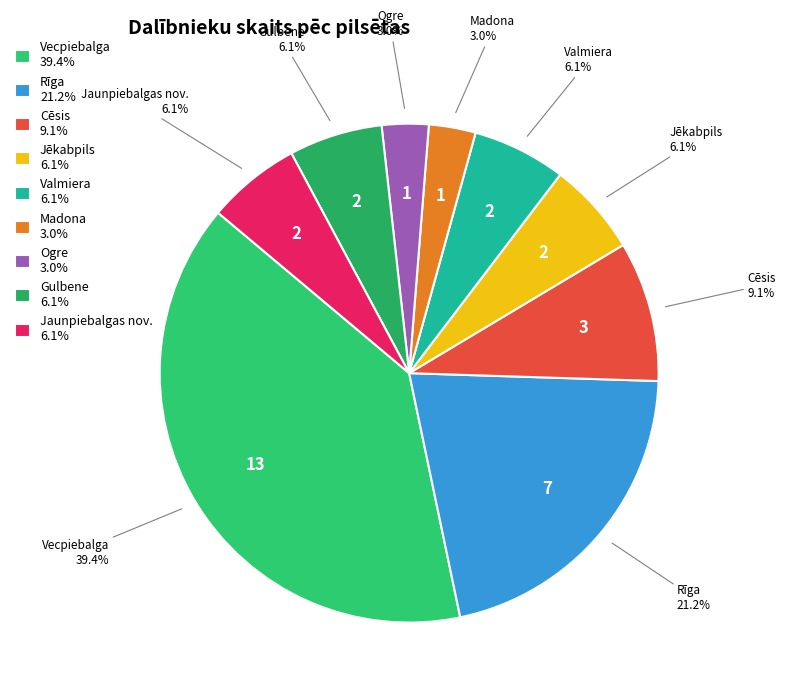

To the nearest percent, what is the difference between the largest and smallest slice percentages?

36%